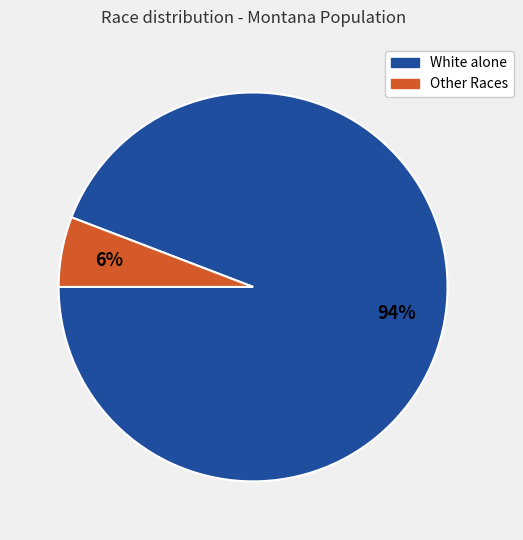

Is there any slice that represents more than half of the pie?

Yes